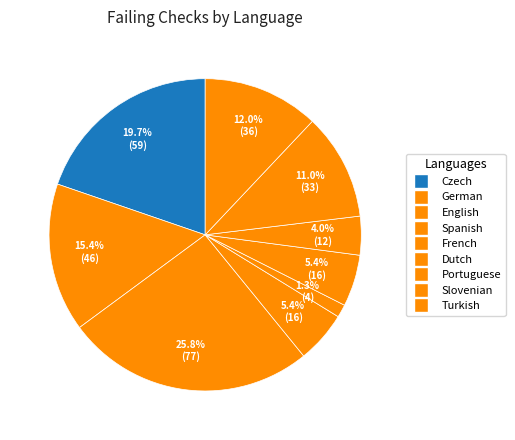

To the nearest percent, what portion does German represent?

15%